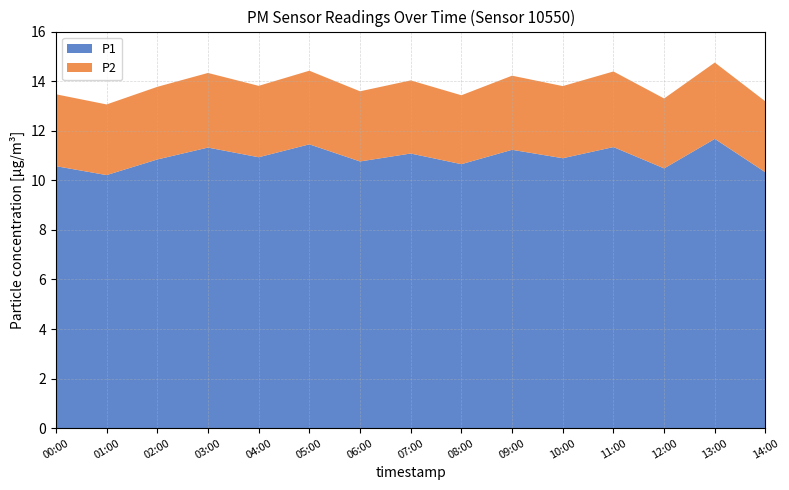

Reading right to left, list all the values displayed in this chart.

P1: 14:00=10.3	13:00=11.7	12:00=10.5	11:00=11.3	10:00=10.9	09:00=11.2	08:00=10.7	07:00=11.1	06:00=10.8	05:00=11.4	04:00=10.9	03:00=11.3	02:00=10.8	01:00=10.2	00:01=10.6
P2: 14:00=2.9	13:00=3.1	12:00=2.8	11:00=3.0	10:00=2.9	09:00=3.0	08:00=2.8	07:00=3.0	06:00=2.8	05:00=3.0	04:00=2.9	03:00=3.0	02:00=2.9	01:00=2.9	00:01=2.9